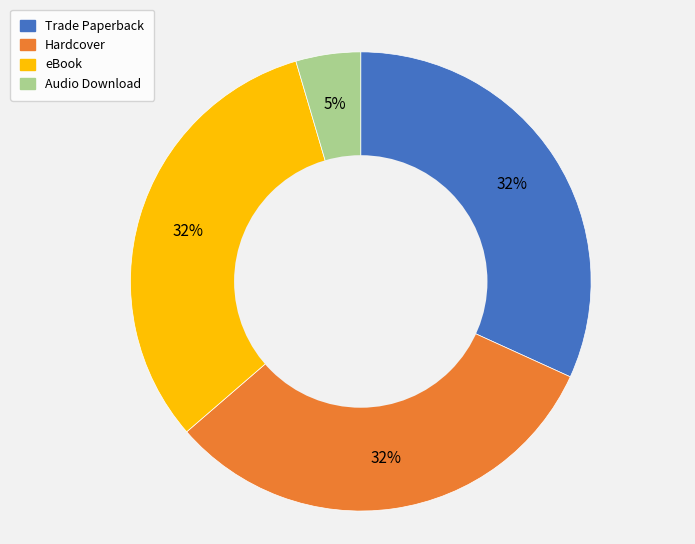

Count the number of slices in the pie.

4